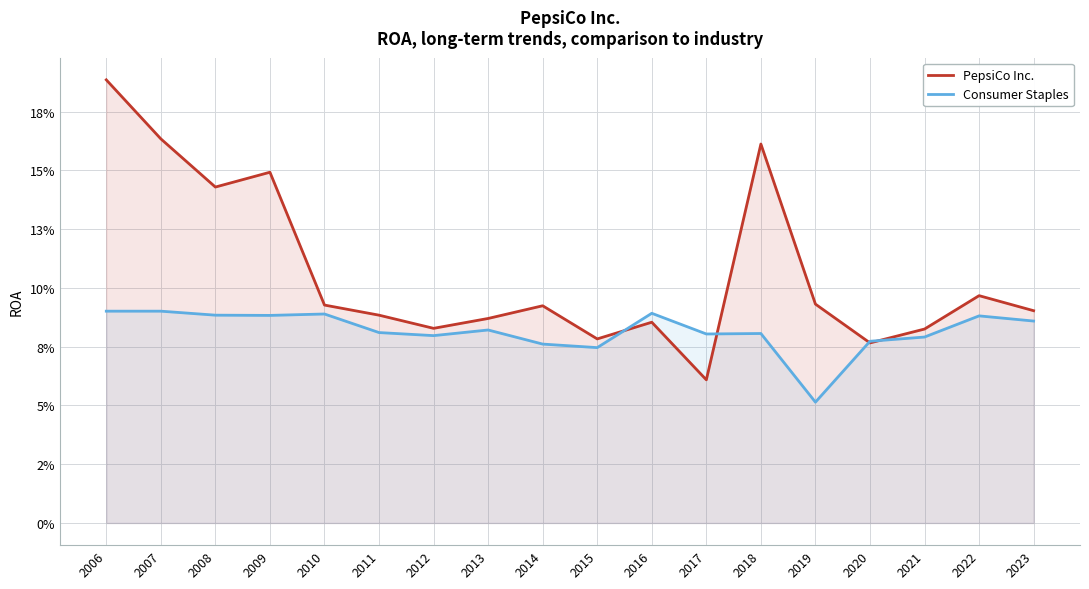

Read the Consumer Staples value at 2010.

0.1